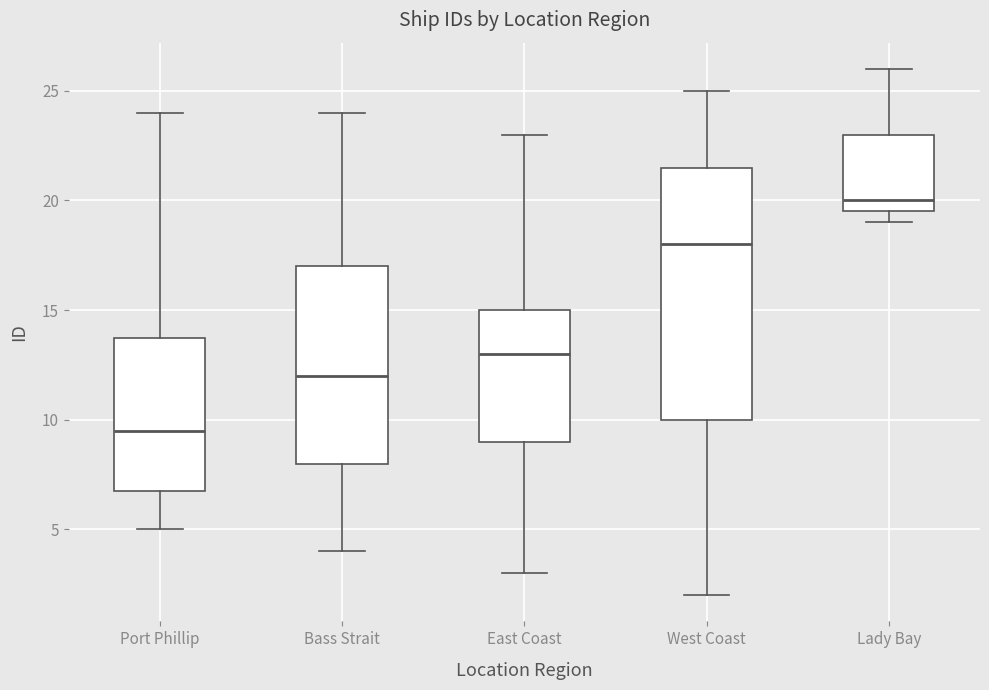

Where does the upper whisker of the box for East Coast end on the y-axis? The values are not printed on the chart, so give them approximately, as read against the axis.

23.0